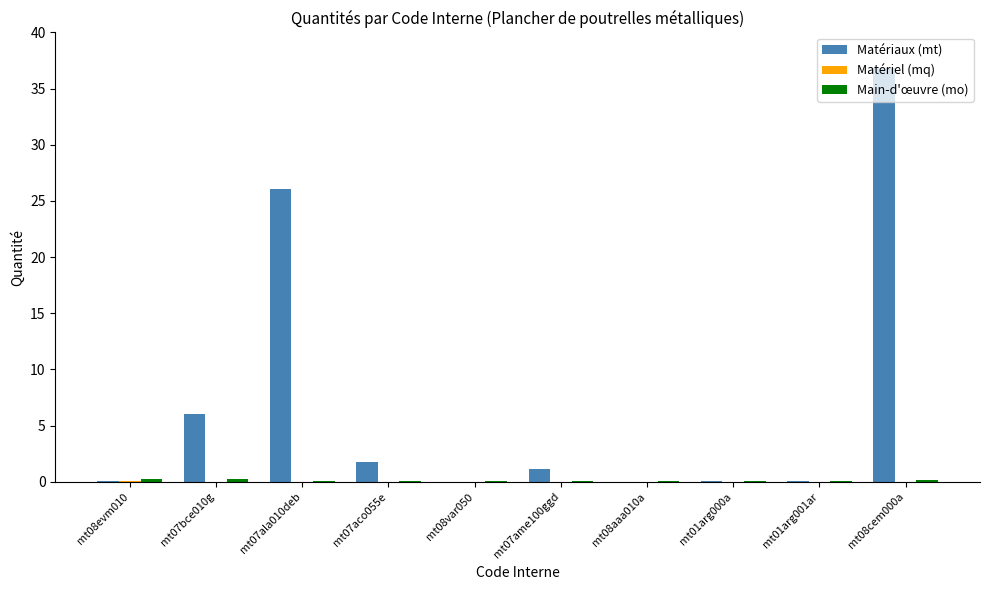

Which label corresponds to the largest value in the chart?

mt08cem000a